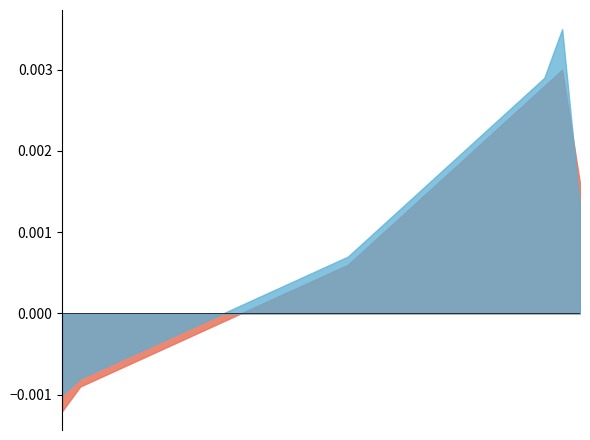

True or false: Series B has a value of 0.0 at 20.

True